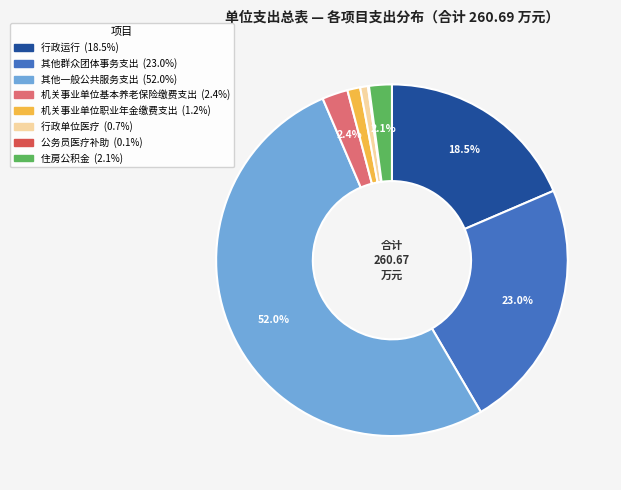

Which category accounts for the majority?

其他一般公共服务支出